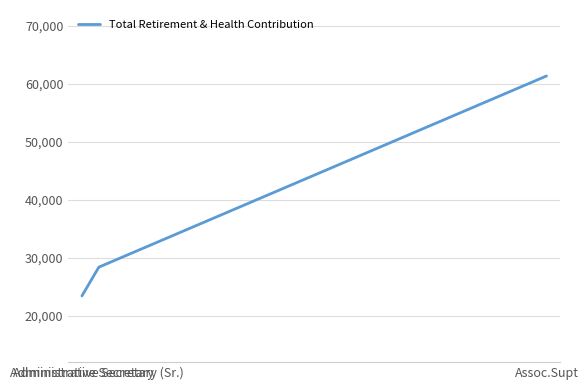

How many values are between 23479 and 61331?

3